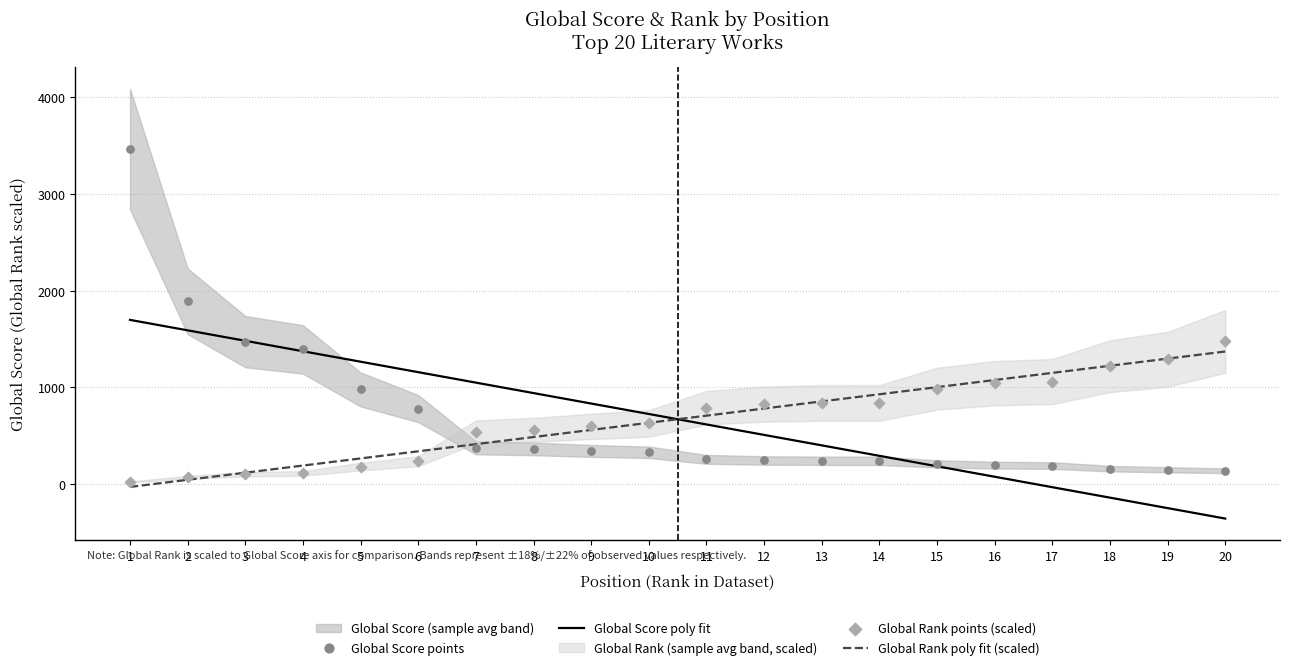

At how many categories does at least one series exceed 2004?

1